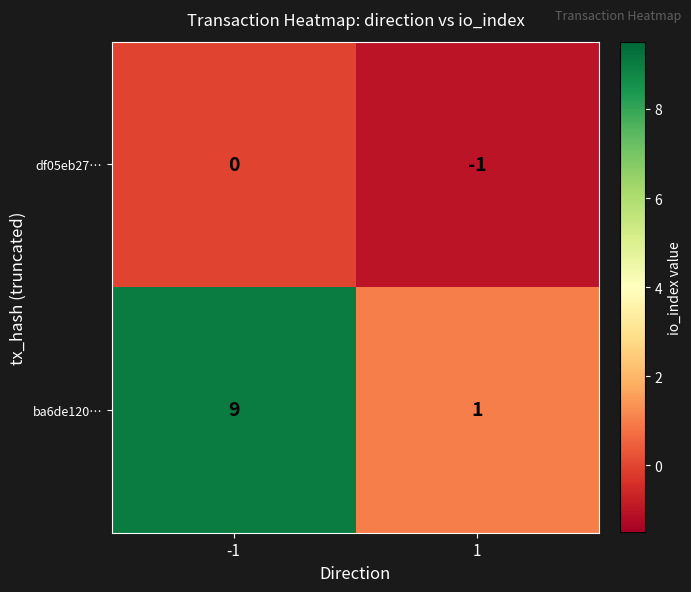

Which series changed the most between -1 and 1?

ba6de120…